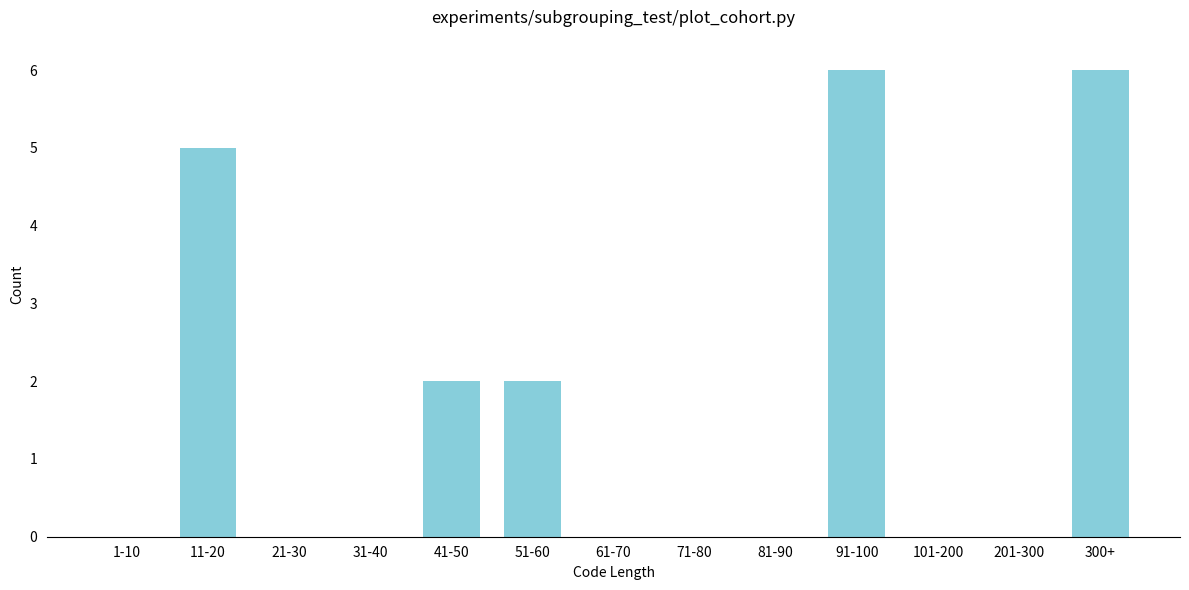

Reading right to left, extract all data points from this chart.

300+=6	201-300=0	101-200=0	91-100=6	81-90=0	71-80=0	61-70=0	51-60=2	41-50=2	31-40=0	21-30=0	11-20=5	1-10=0